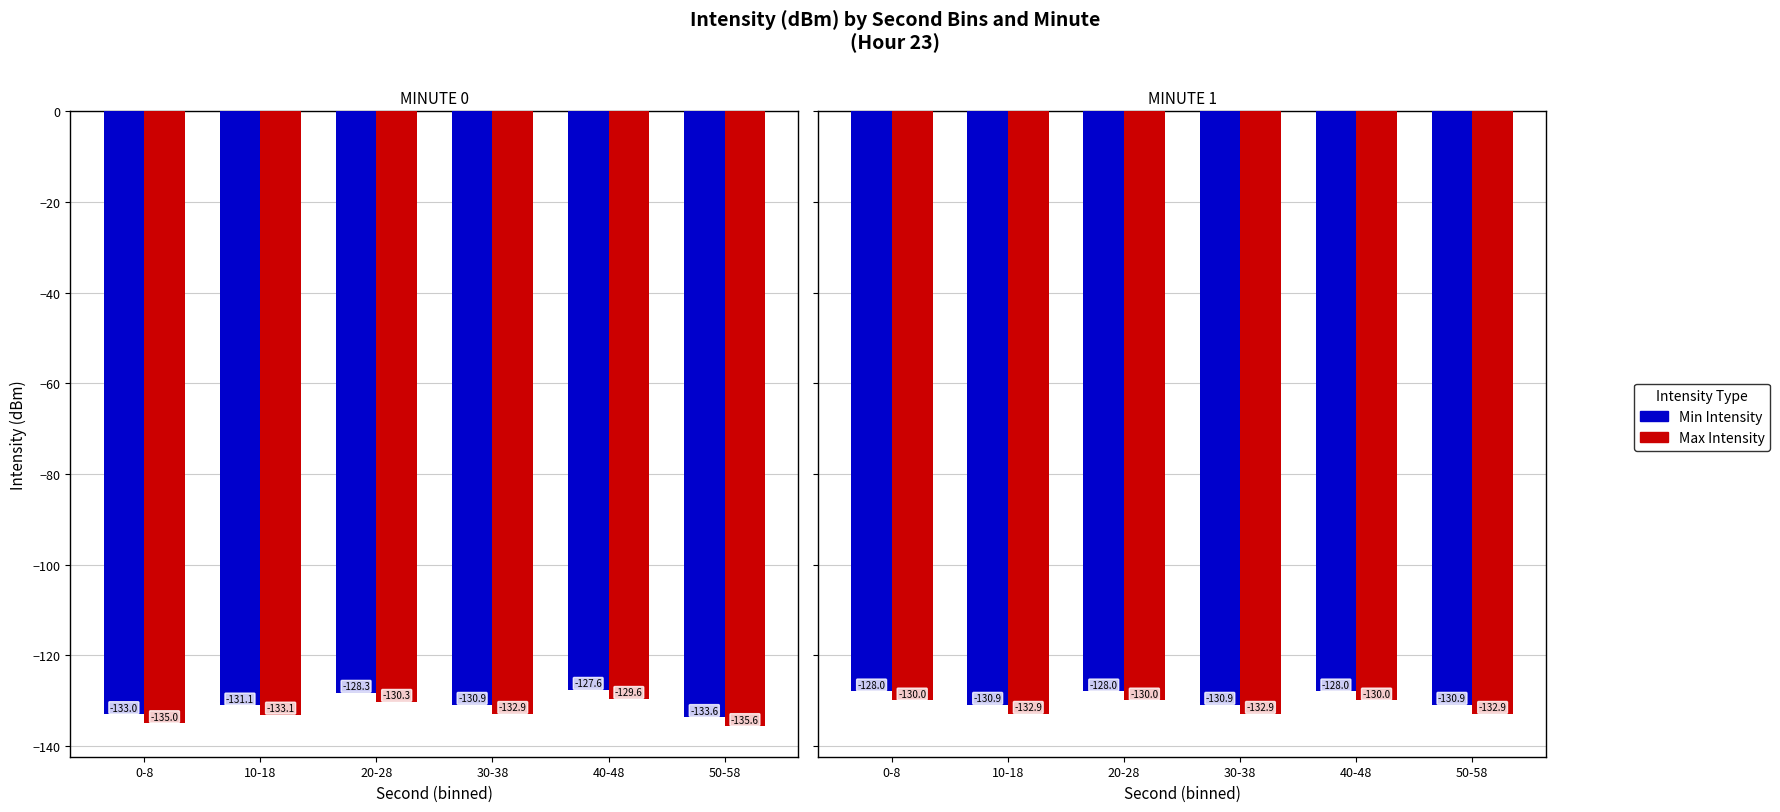

Does the chart contain any negative values?

Yes